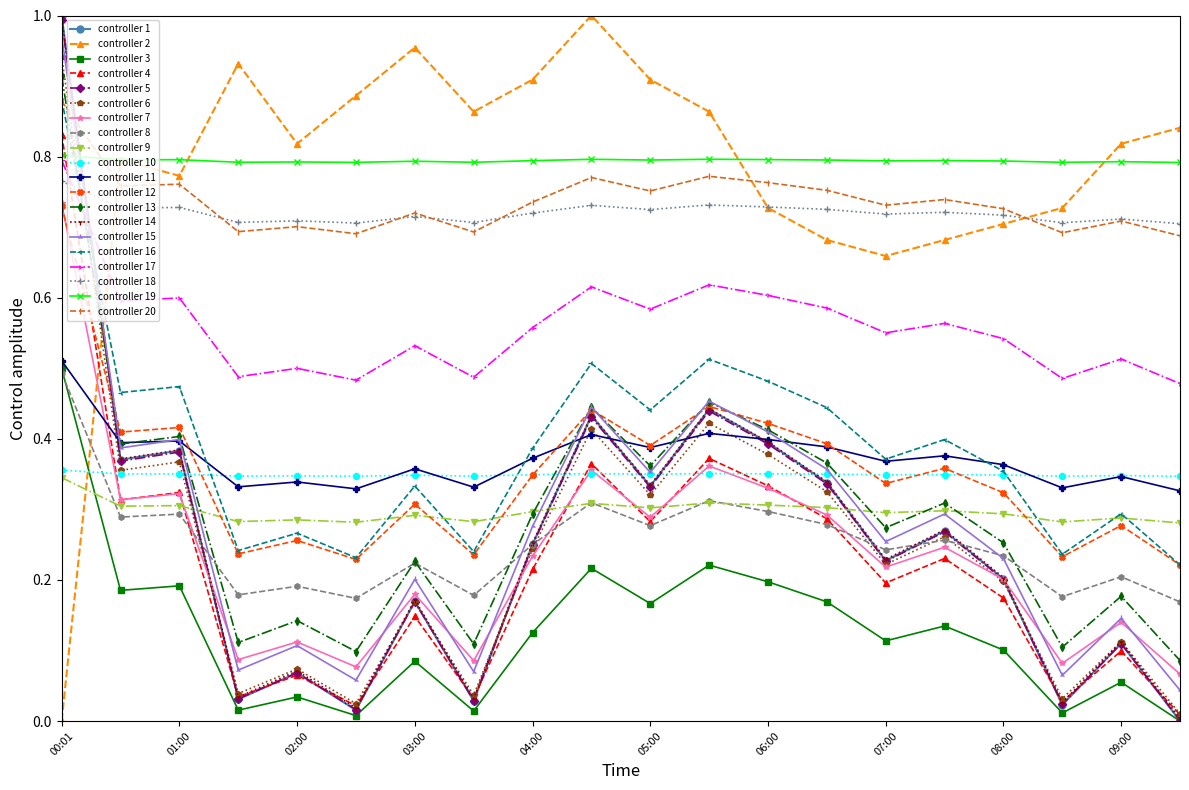

In controller 2, how many points are lower than both neighbors (excluding endpoints)?

4